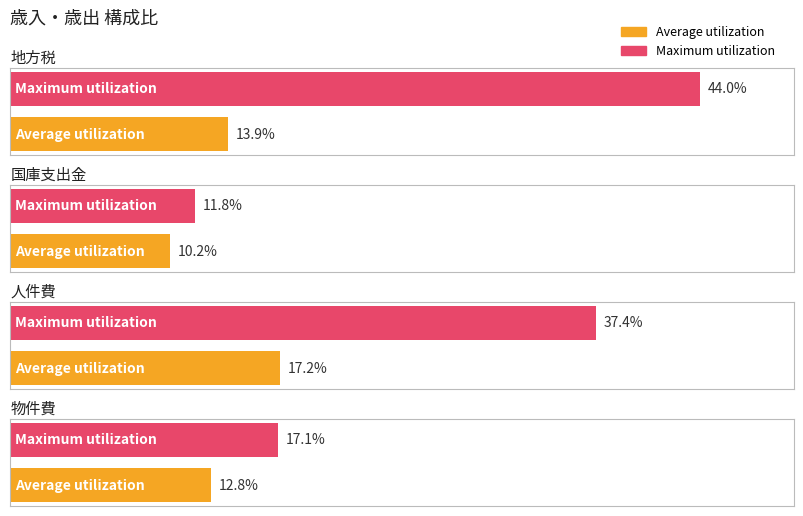

Rank the series by their maximum value, from highest to lowest.

Maximum utilization, Average utilization